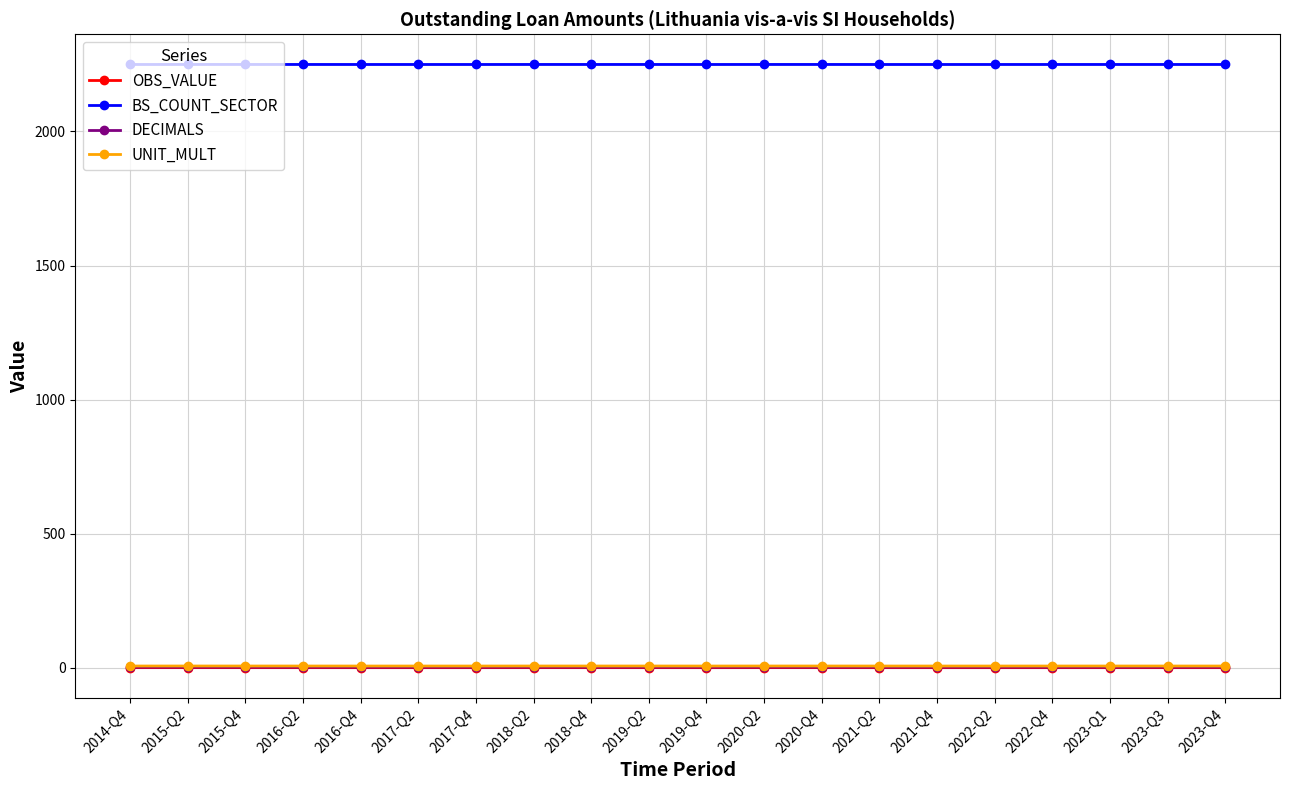

Rank the series at 2014-Q4 from highest to lowest value.

BS_COUNT_SECTOR, UNIT_MULT, DECIMALS, OBS_VALUE